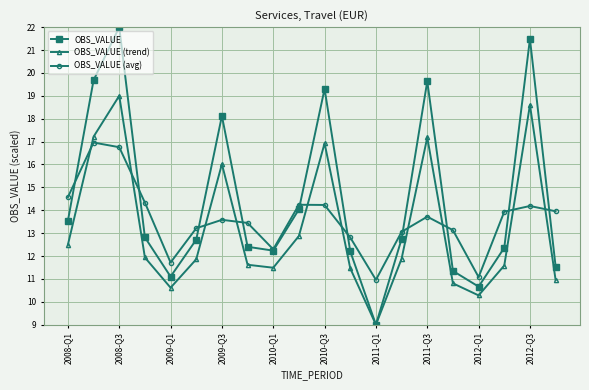

At how many categories does at least one series exceed 12?

17